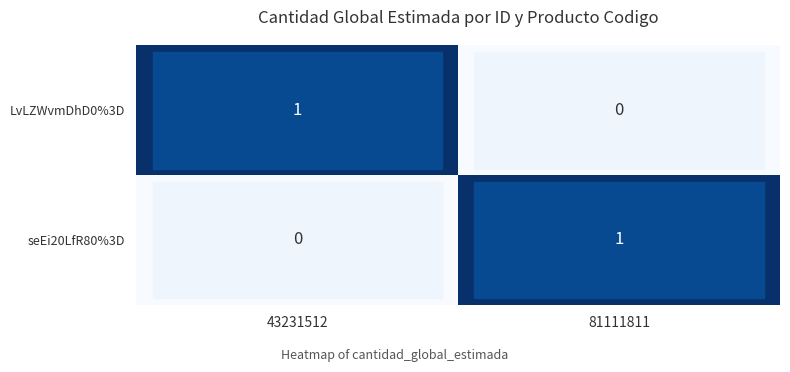

What is the total value across all series at 81111811?

1